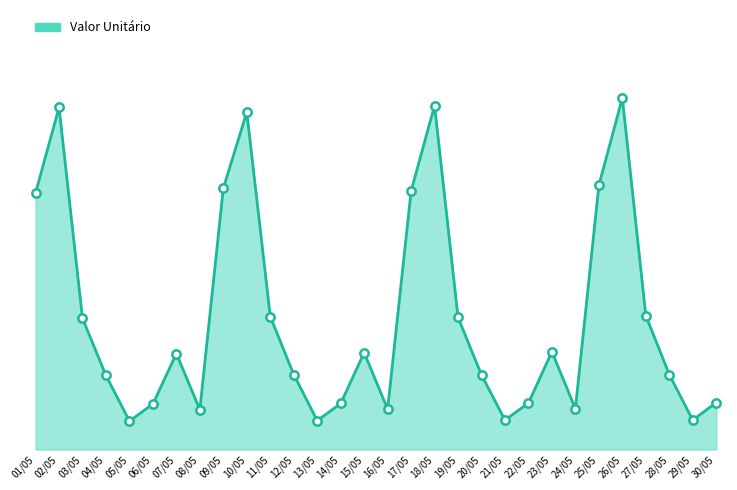

How many interior local peaks (higher than both neighbors) does the data have?

7